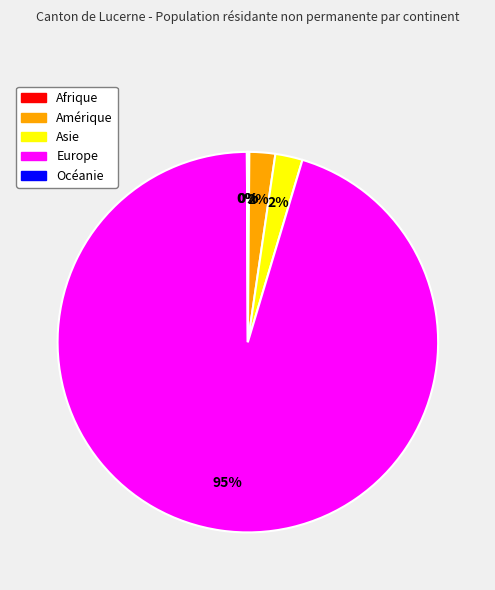

Is there any slice that represents more than half of the pie?

Yes